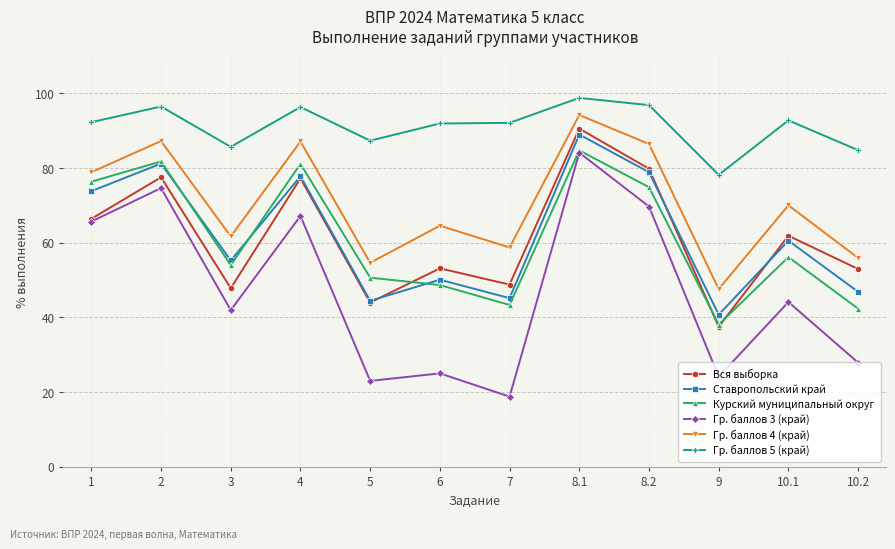

What is the difference between the maximum and minimum values in the Гр. баллов 4 (край) series?

46.6